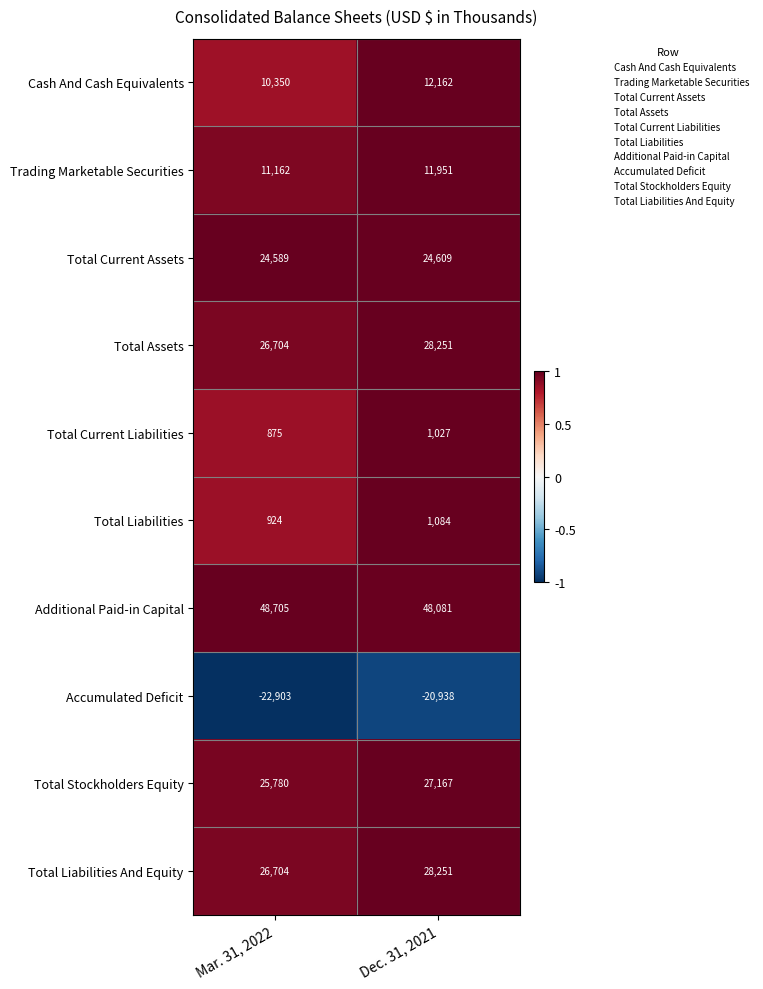

The Total Current Assets series shows 41181 at Mar. 31, 2022. True or false?

False